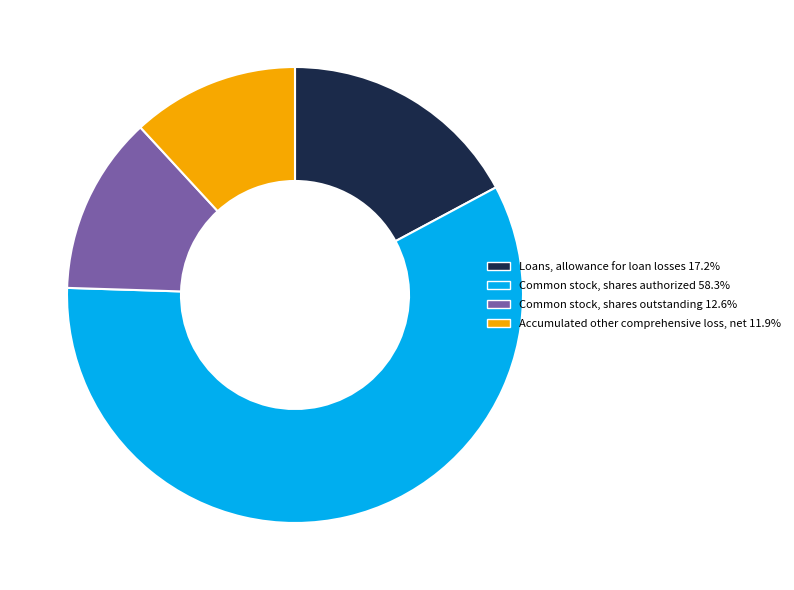

How many slices are in this pie chart?

4